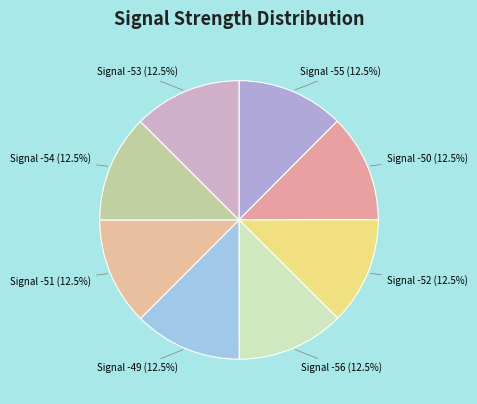

Does Signal -55 (12.5%) account for over 50% of the chart?

No